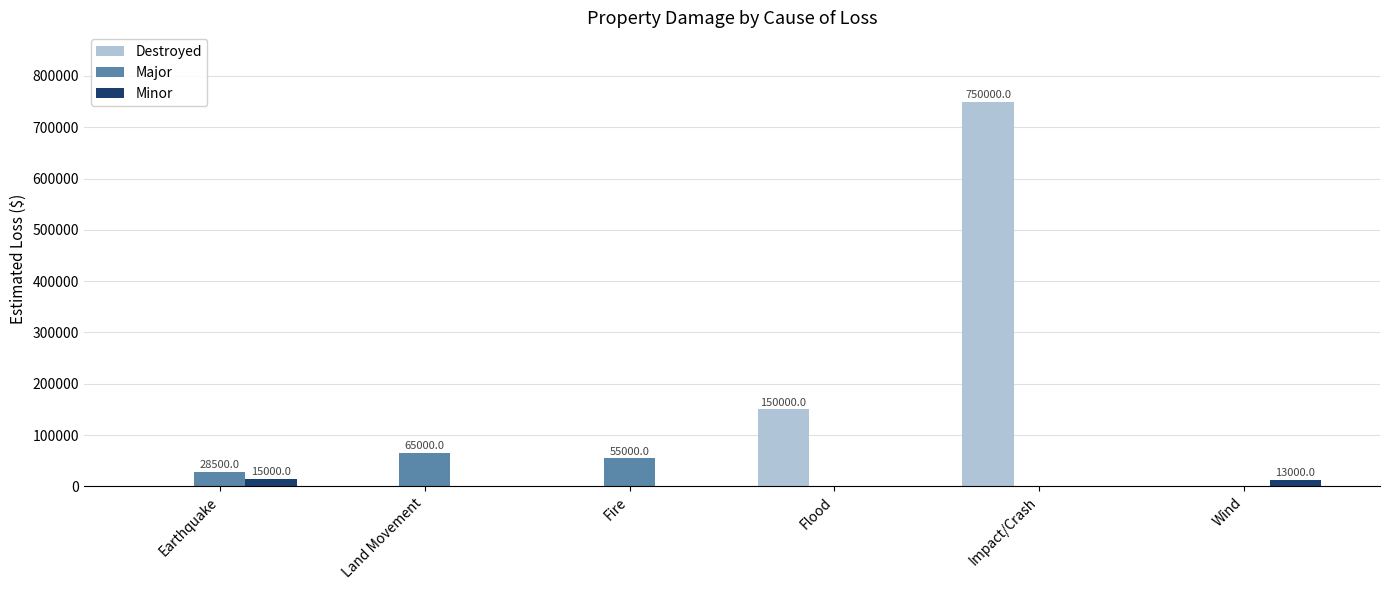

What is the greatest value displayed?

750000